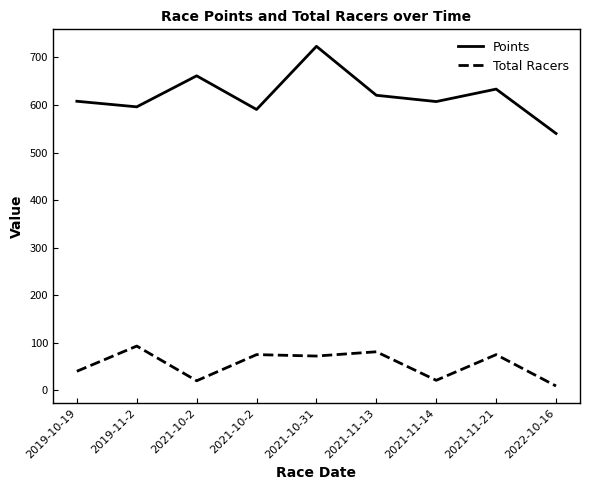

Reading right to left, list all the values displayed in this chart.

Points: 2022-10-16=540.1	2021-11-21=633.4	2021-11-14=607.2	2021-11-13=620.4	2021-10-31=723.3	2021-10-2=590.5	2021-10-2=661.3	2019-11-2=596.1	2019-10-19=607.8
Total Racers: 2022-10-16=9.0	2021-11-21=75.0	2021-11-14=21.0	2021-11-13=81.0	2021-10-31=72.0	2021-10-2=75.0	2021-10-2=20.0	2019-11-2=93.0	2019-10-19=40.0